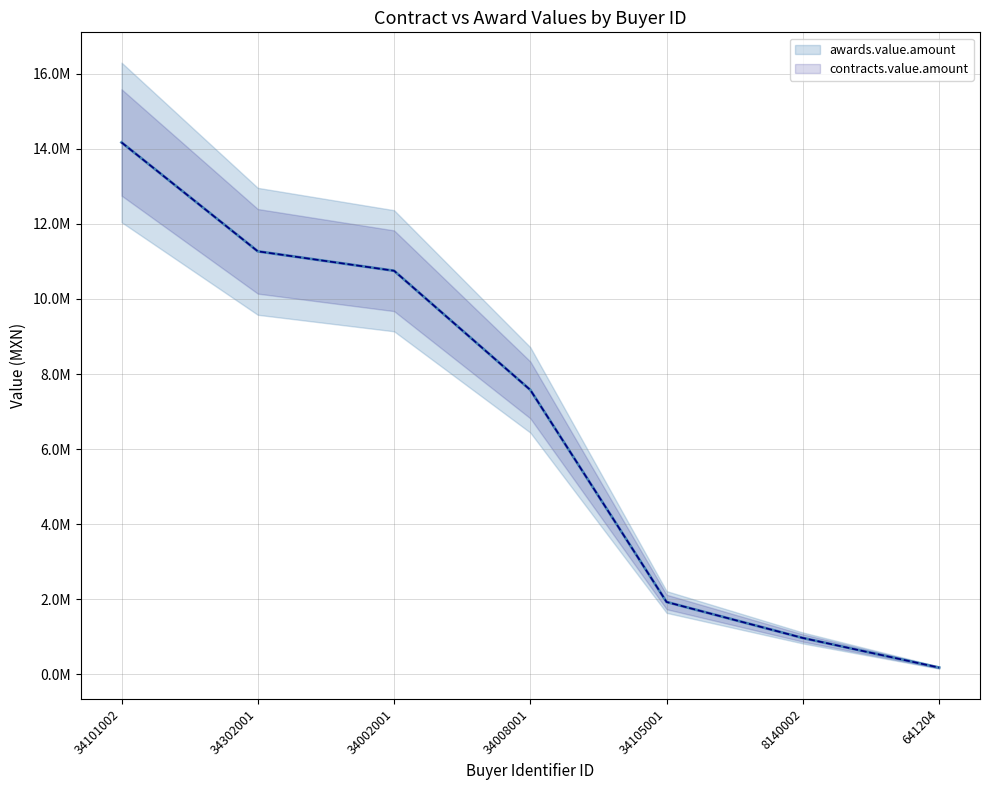

What is the difference between the second highest and second lowest values in the contracts.value.amount series?

10297471.8